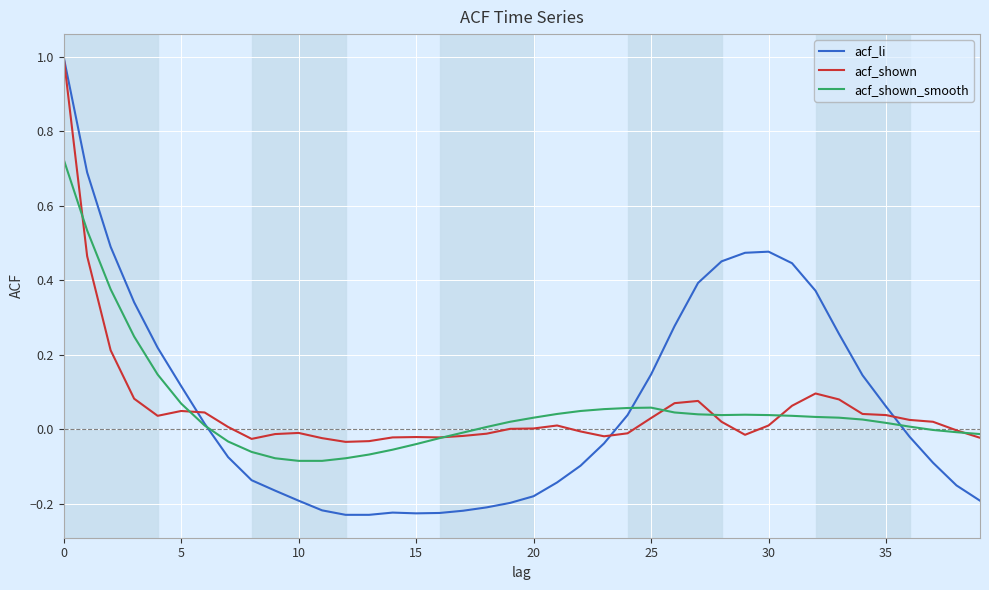

What is the highest value of the acf_shown series?

1.0